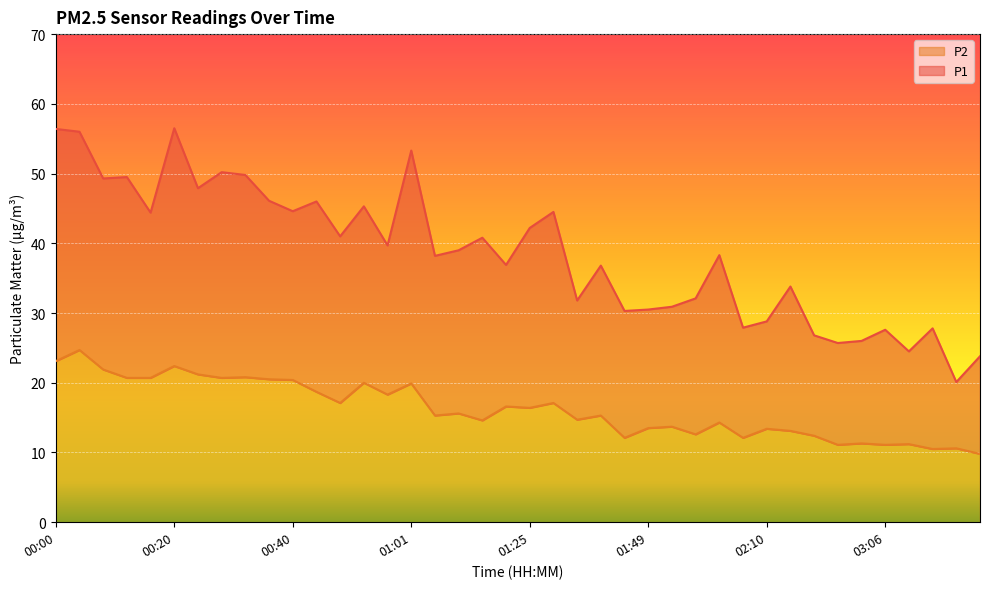

What is the sum of the P1 values at 00:57 and 01:29?

84.2